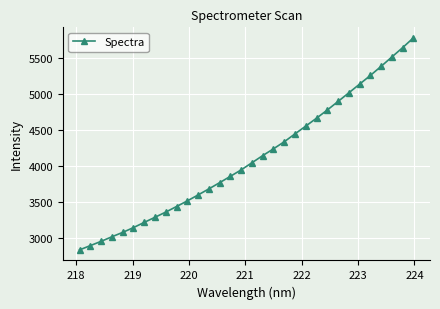

What is the minimum value shown in the chart?

2838.8